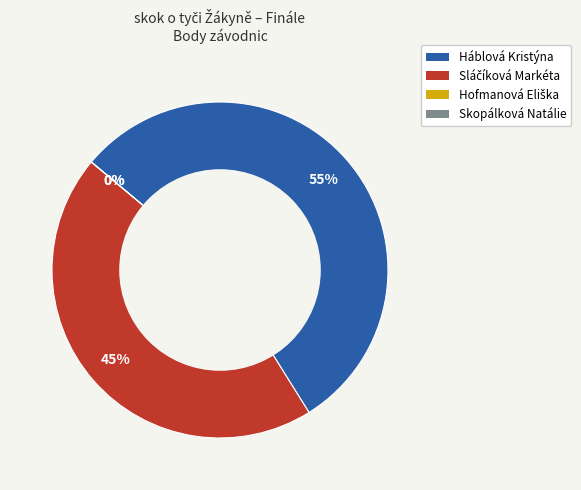

To the nearest percent, what is the combined percentage of Háblová Kristýna and Sláčíková Markéta?

100%